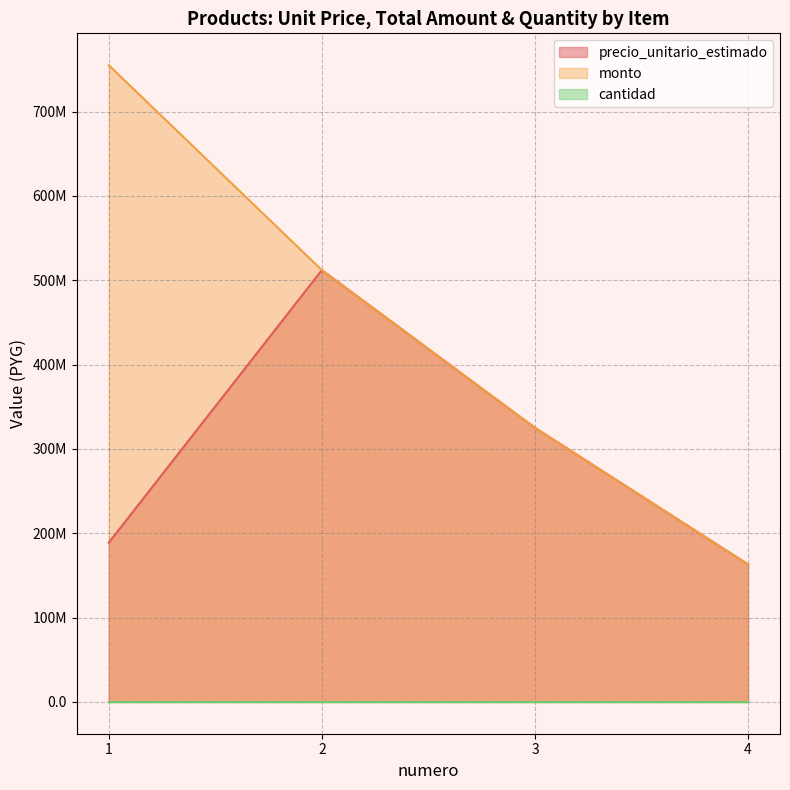

What is the greatest value displayed?

755000000